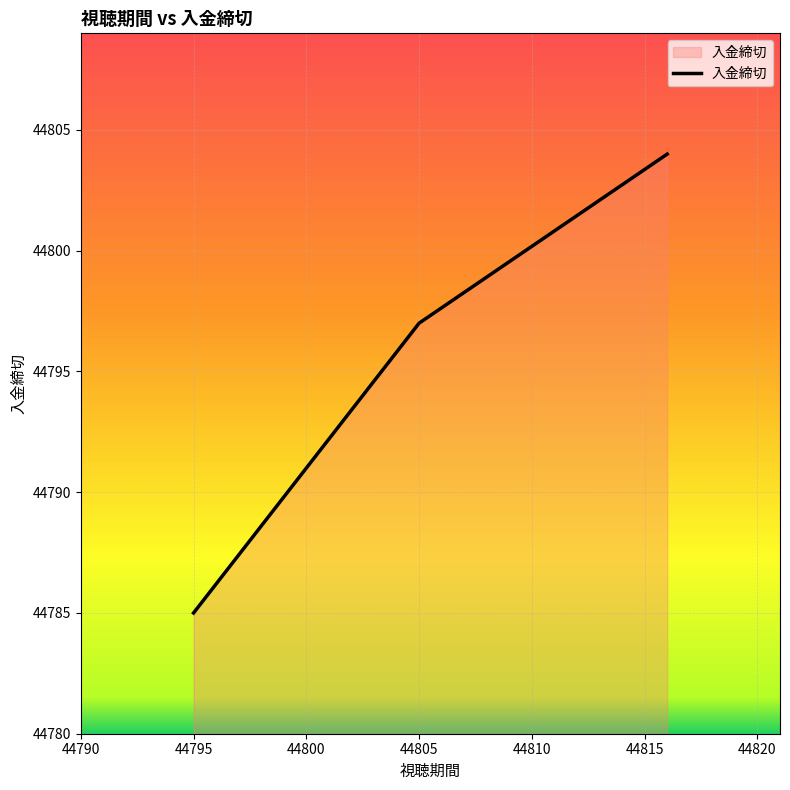

What is the difference between the maximum and minimum values?

19